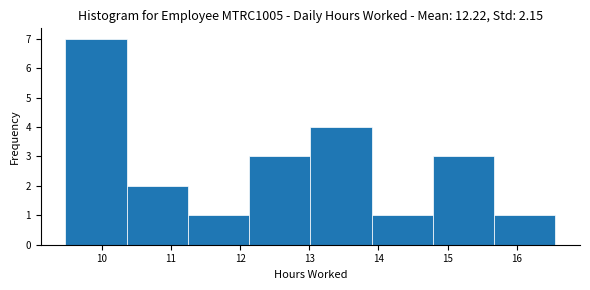

Which range on the x-axis has the tallest bar?

9.5 to 10.4